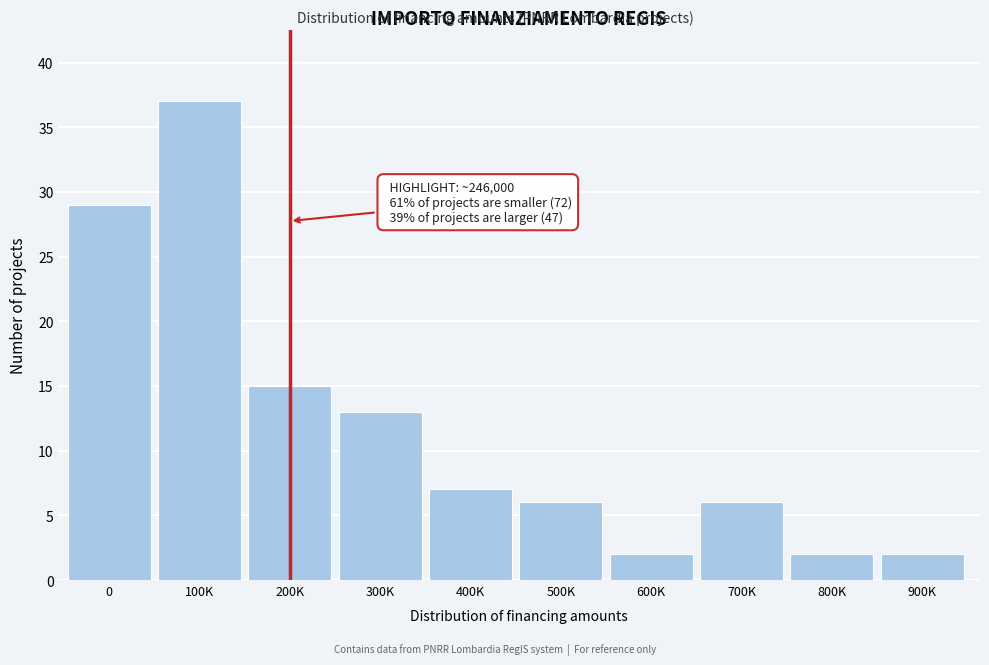

Reading right to left, extract all data points from this chart.

2	2	6	2	6	7	13	15	37	29